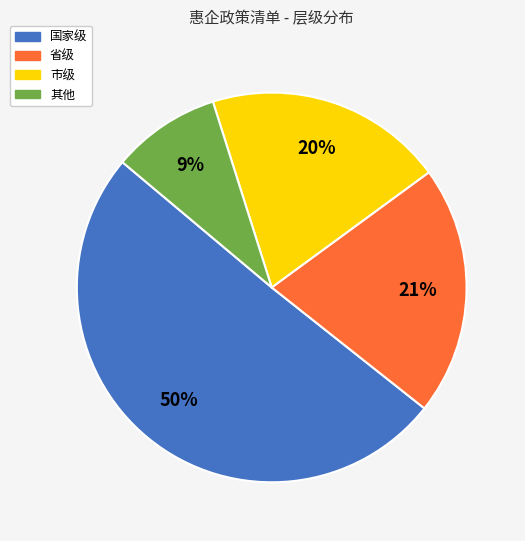

What percentage is the 其他 slice, to the nearest percent?

9%